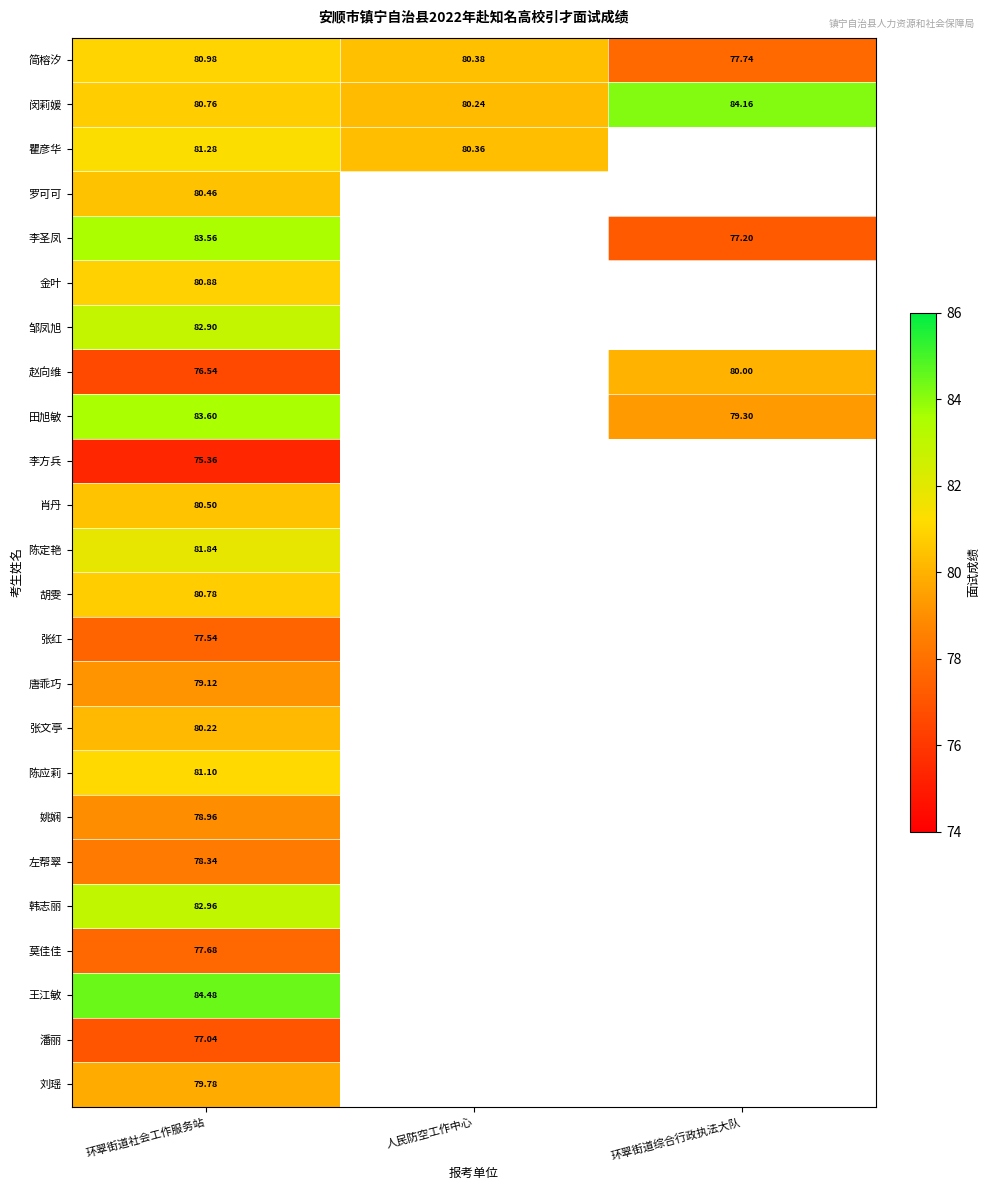

At which label does 简榕汐 reach its peak?

环翠街道社会工作服务站